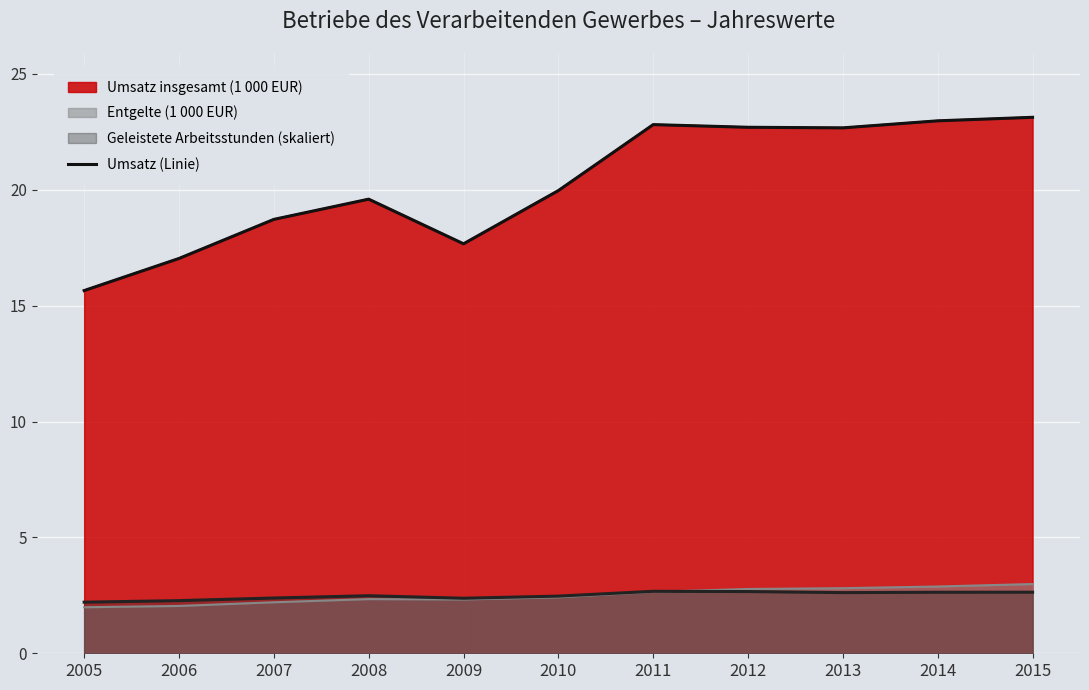

How many points are higher than both their immediate neighbors (excluding endpoints)?

2